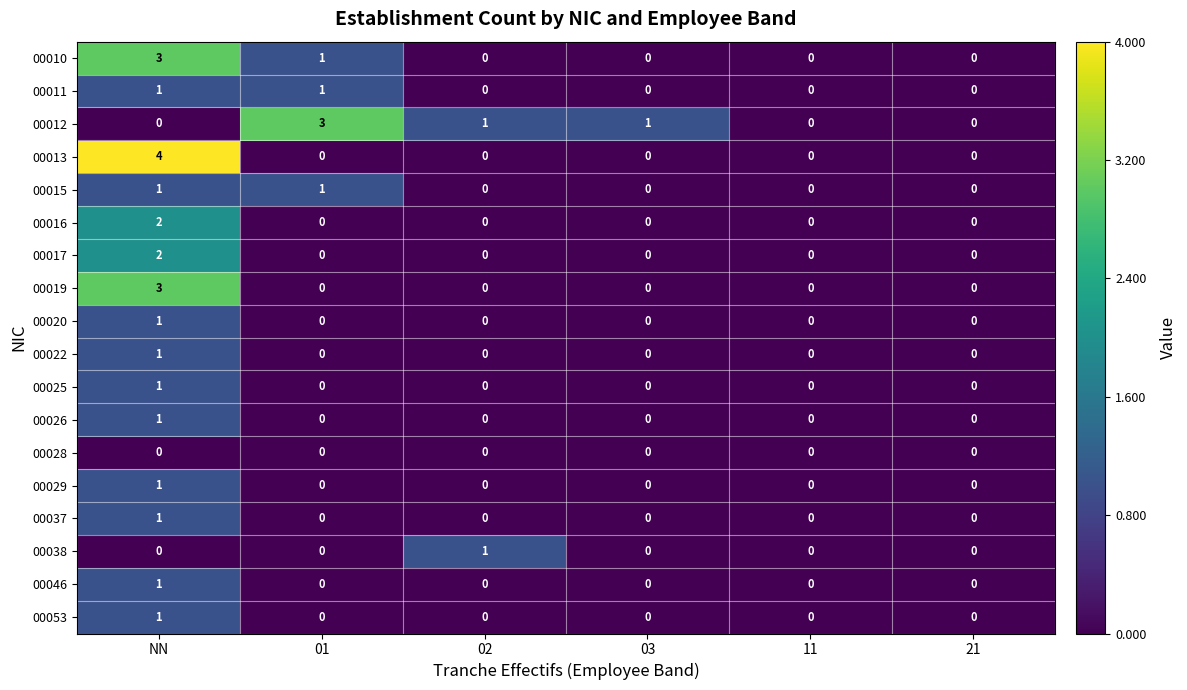

Which series has the widest spread of values?

00013